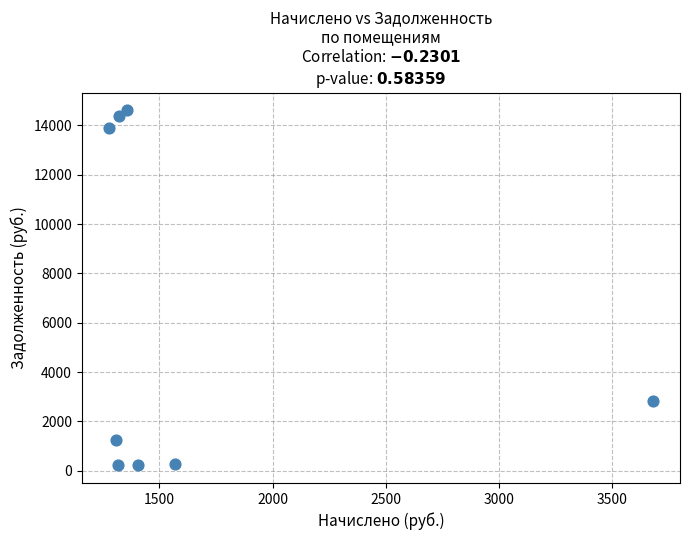

What is the range of X values (max minus min)?

2403.7